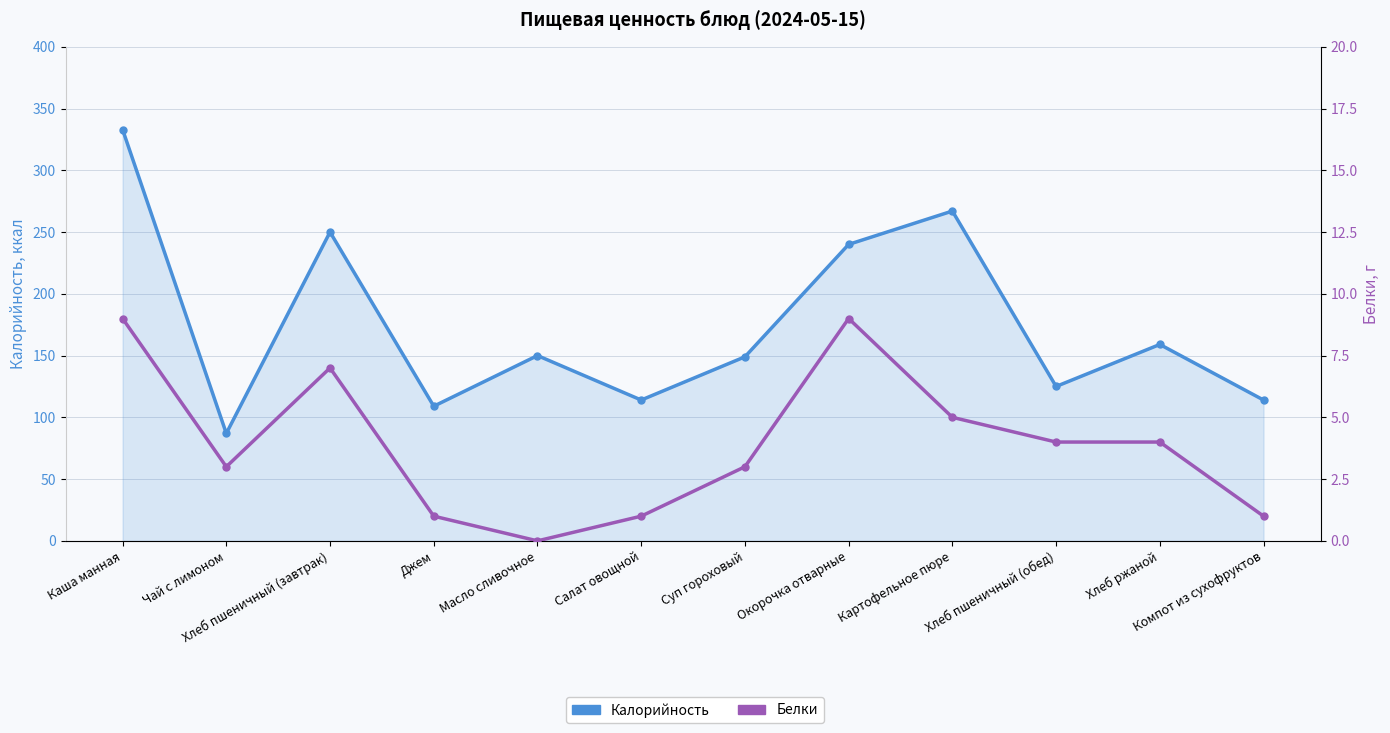

What position from the left is Хлеб пшеничный (обед)?

10